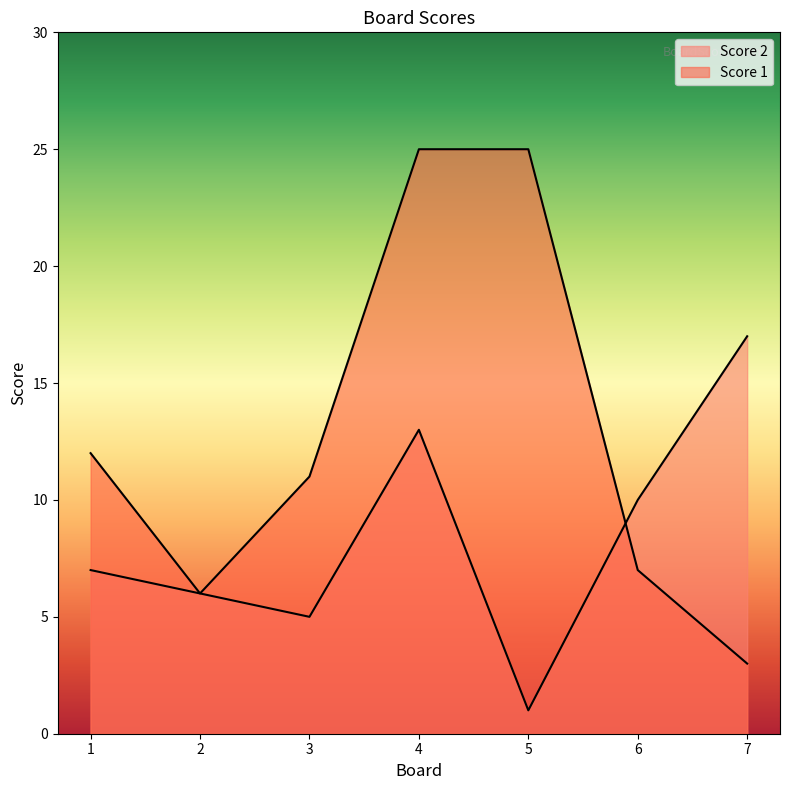

What is the sum of the Score 1 values at 3 and 5?

36